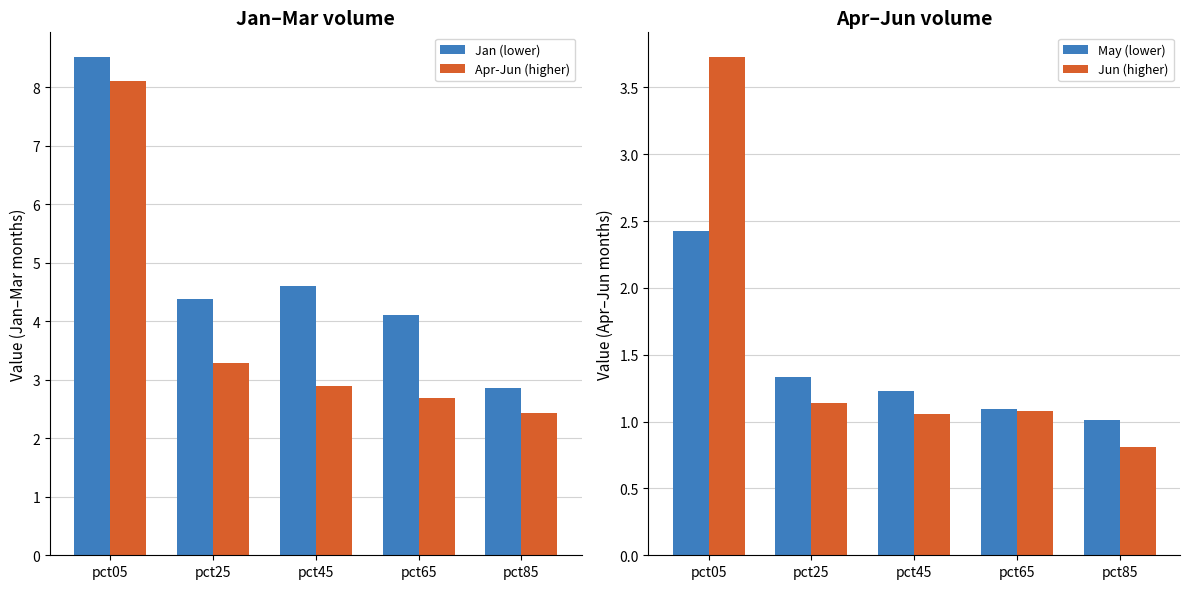

Which series has the widest spread of values?

Apr-Jun (higher)